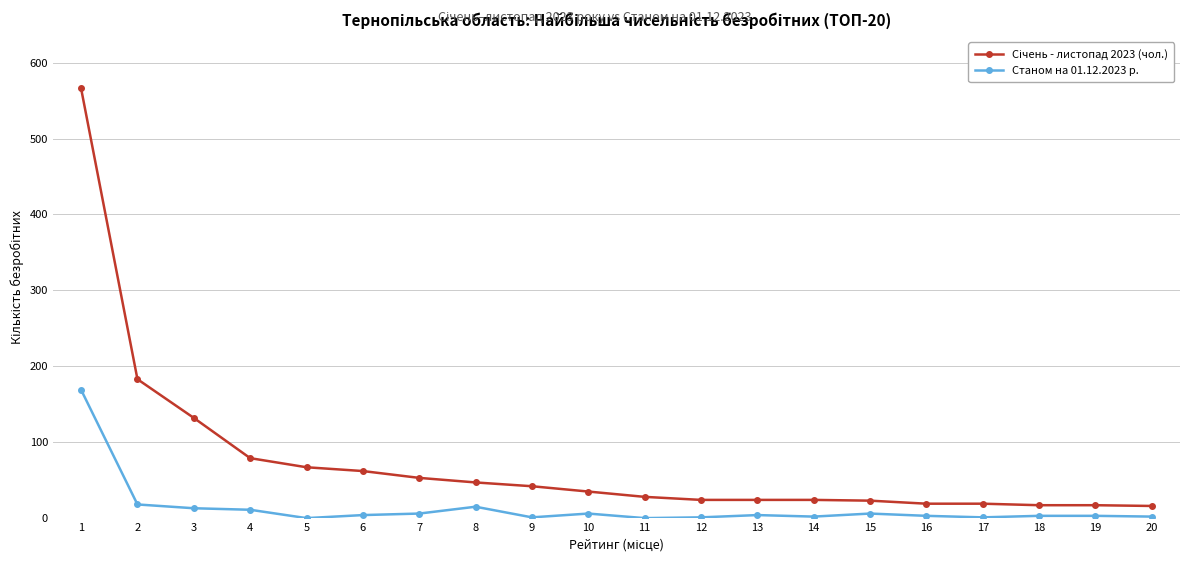

What is the greatest value displayed?

566